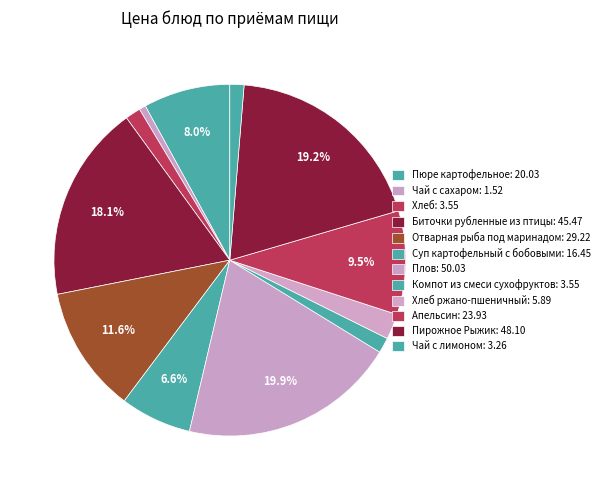

To the nearest percent, what is the average slice percentage?

8%